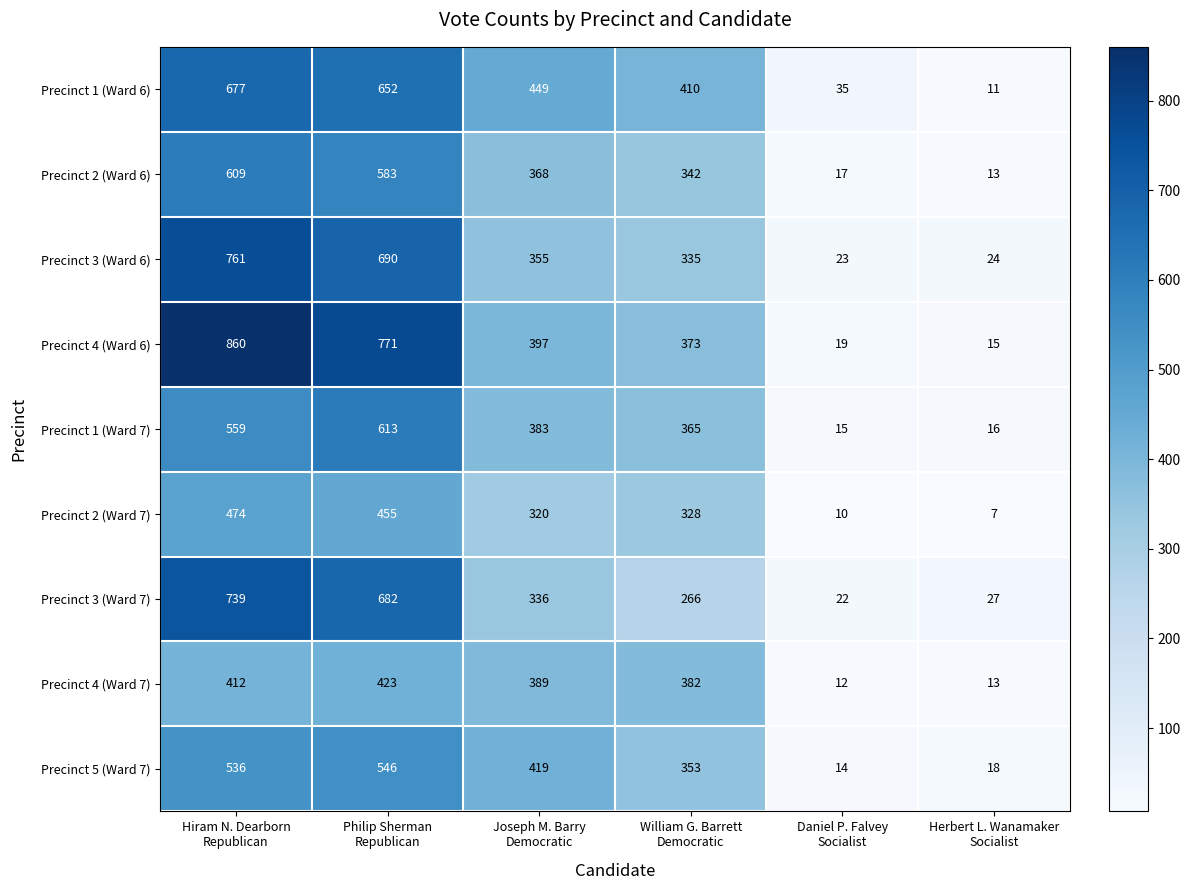

At how many categories does at least one series exceed 213?

4